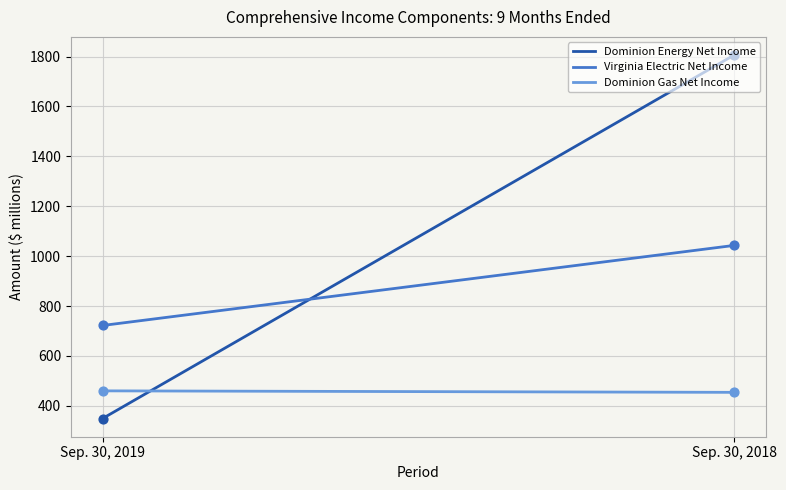

Which series has the largest total across all categories?

Dominion Energy Net Income